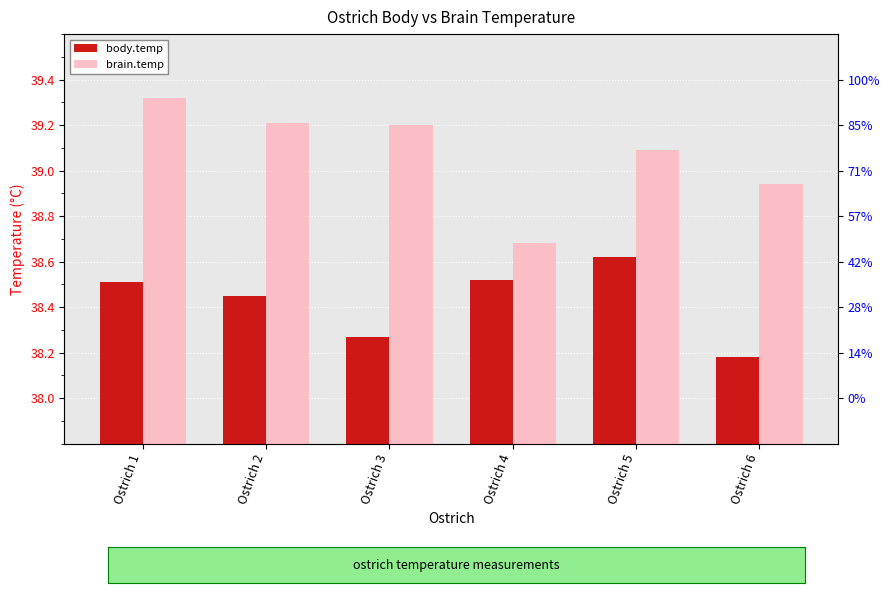

At which category is the sum across all series the highest?

Ostrich 1